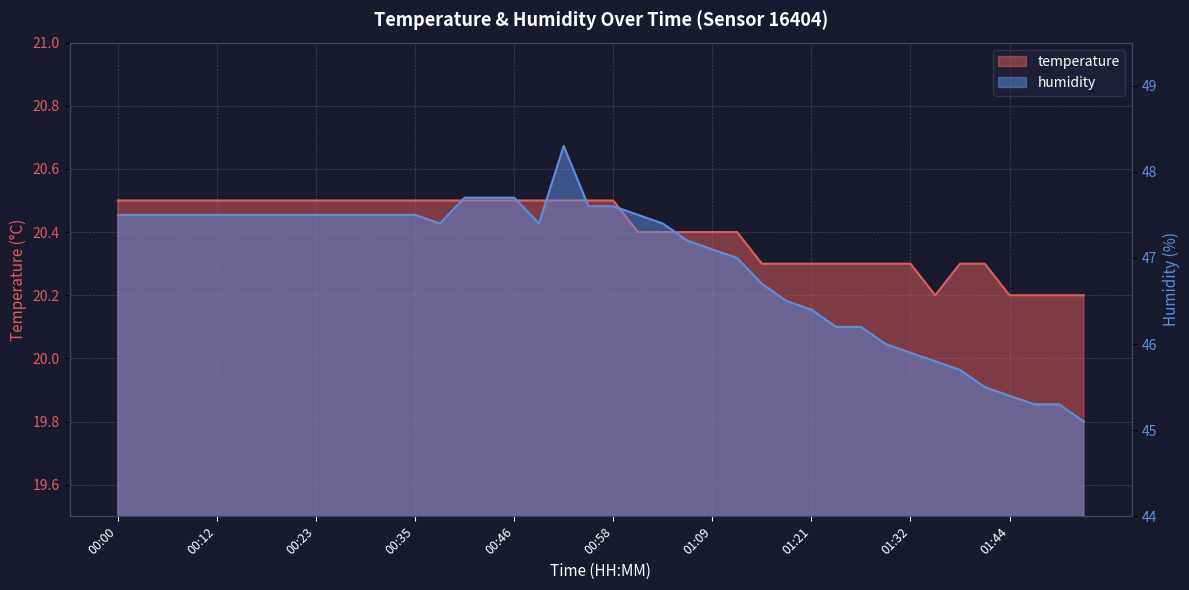

At which category is the sum across all series the highest?

00:52